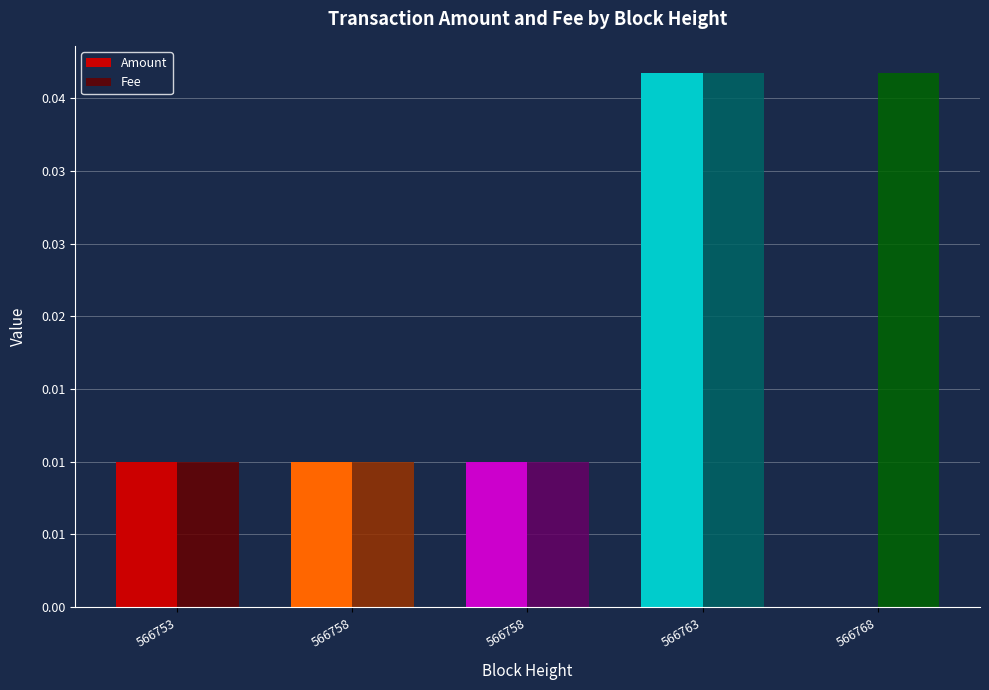

Are the bars grouped side by side (vs. stacked)?

Yes